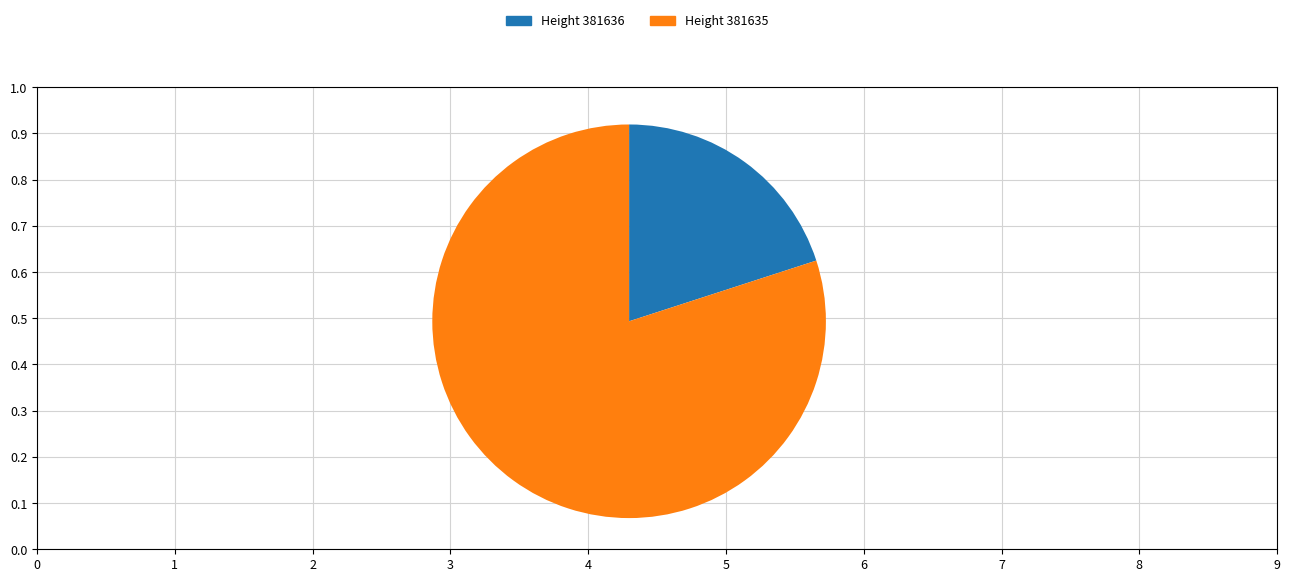

Rank the categories by value from lowest to highest.

Height 381636, Height 381635